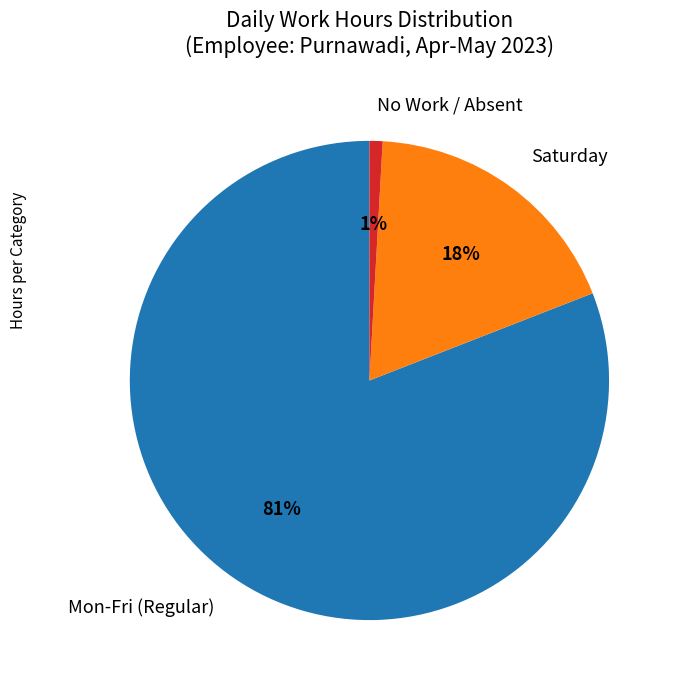

To the nearest percent, what is the difference between the largest and smallest slice percentages?

80%